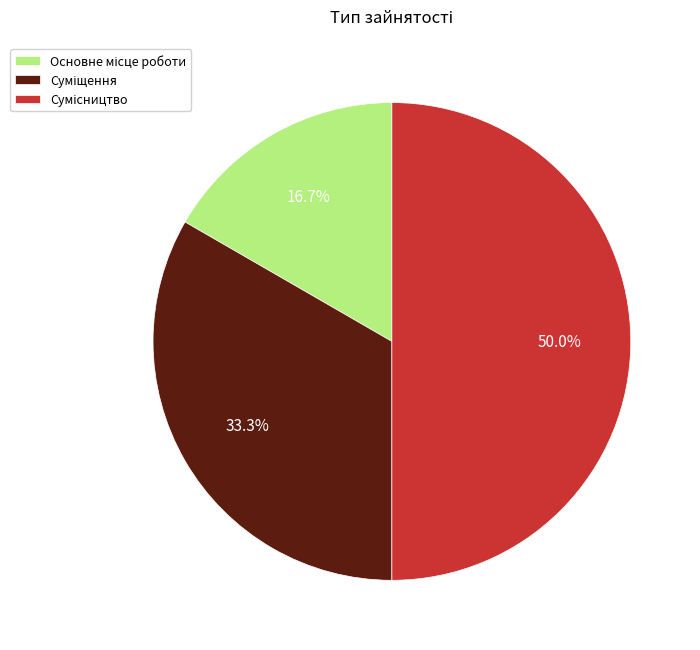

To the nearest percent, what is the difference between the Основне місце роботи and Сумісництво slice percentages?

33%